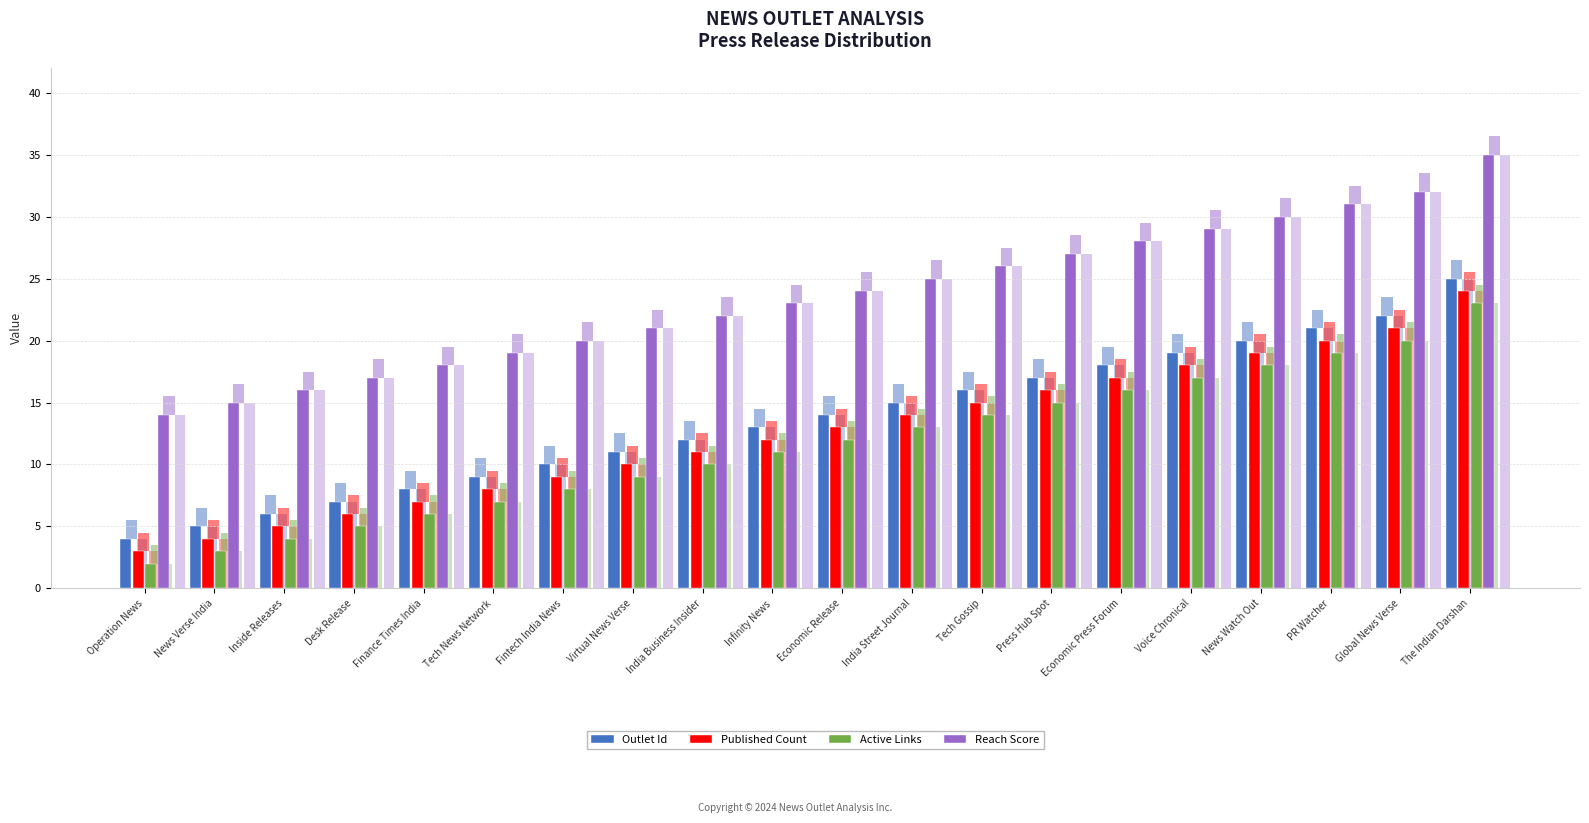

The Outlet Id series shows 19 at Infinity News. True or false?

False